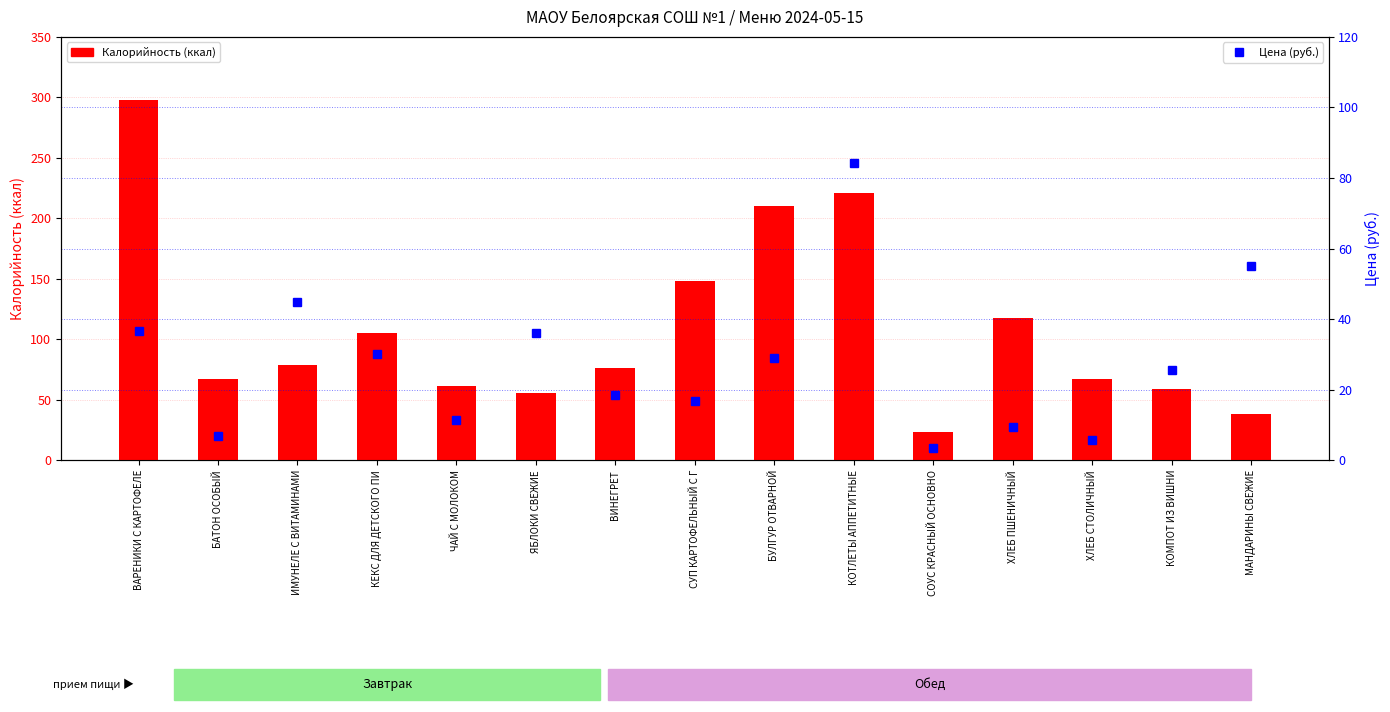

What is the spread (max minus min) of values at ЯБЛОКИ СВЕЖИЕ?

20.0